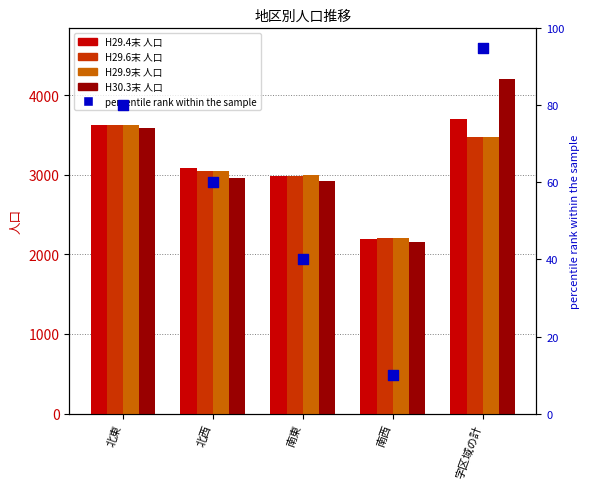

Which series has the widest spread of Y values?

H30.3末 人口